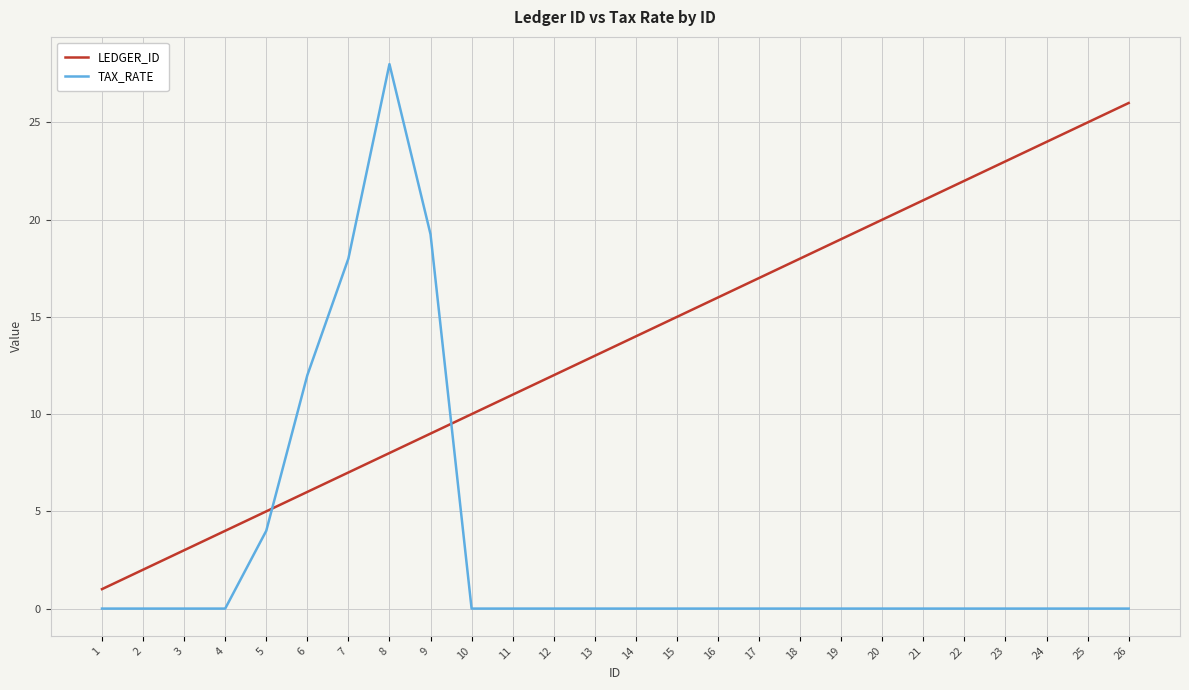

After their last crossing, which series has the higher values: TAX_RATE or LEDGER_ID?

LEDGER_ID